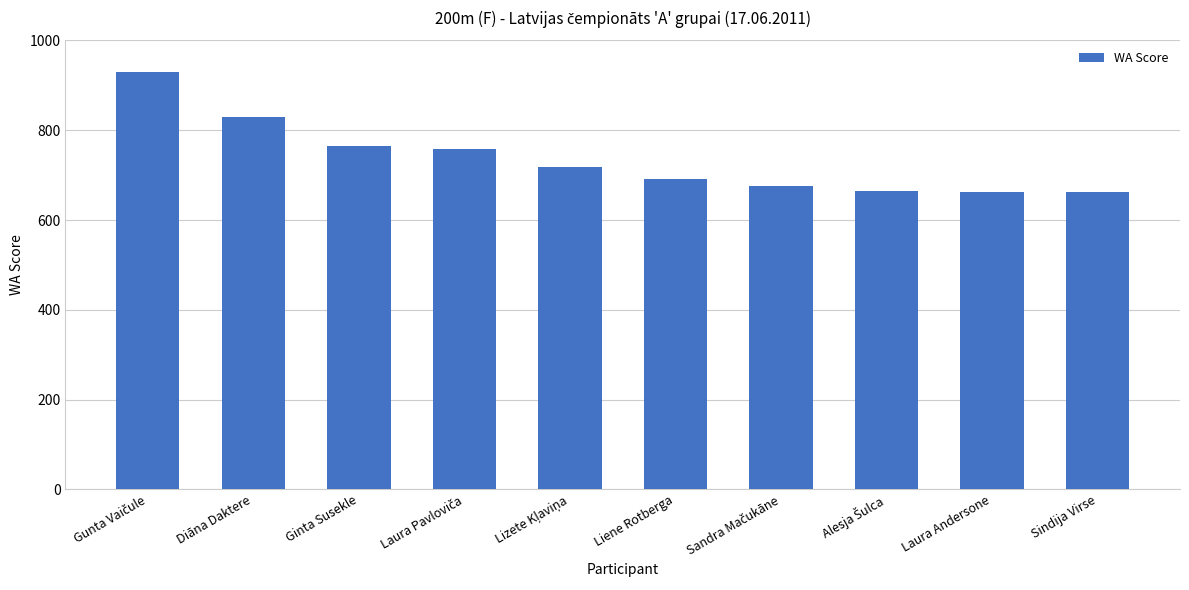

Count the number of categories in the chart.

10